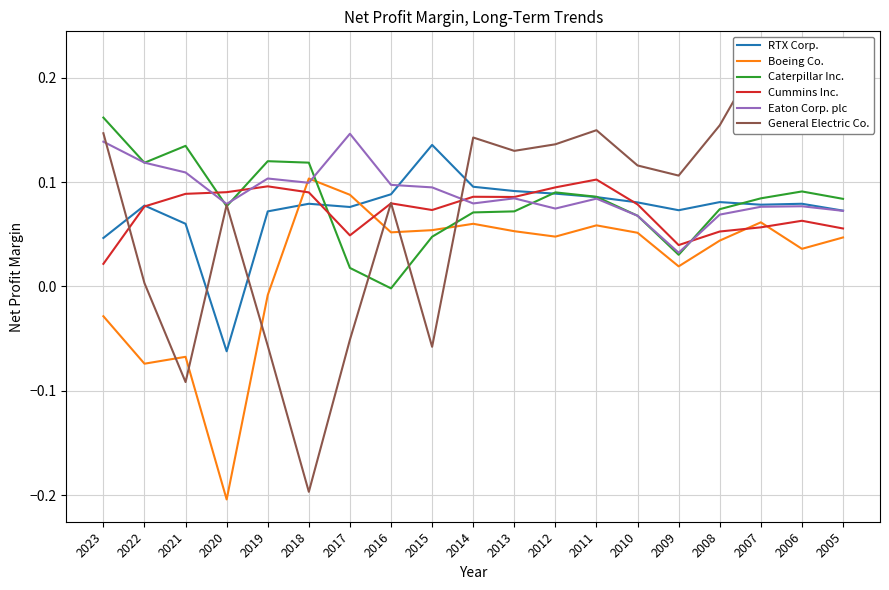

Rank the categories by General Electric Co. value from highest to lowest.

2007, 2006, 2005, 2008, 2011, 2023, 2014, 2012, 2013, 2010, 2009, 2016, 2020, 2022, 2017, 2019, 2015, 2021, 2018